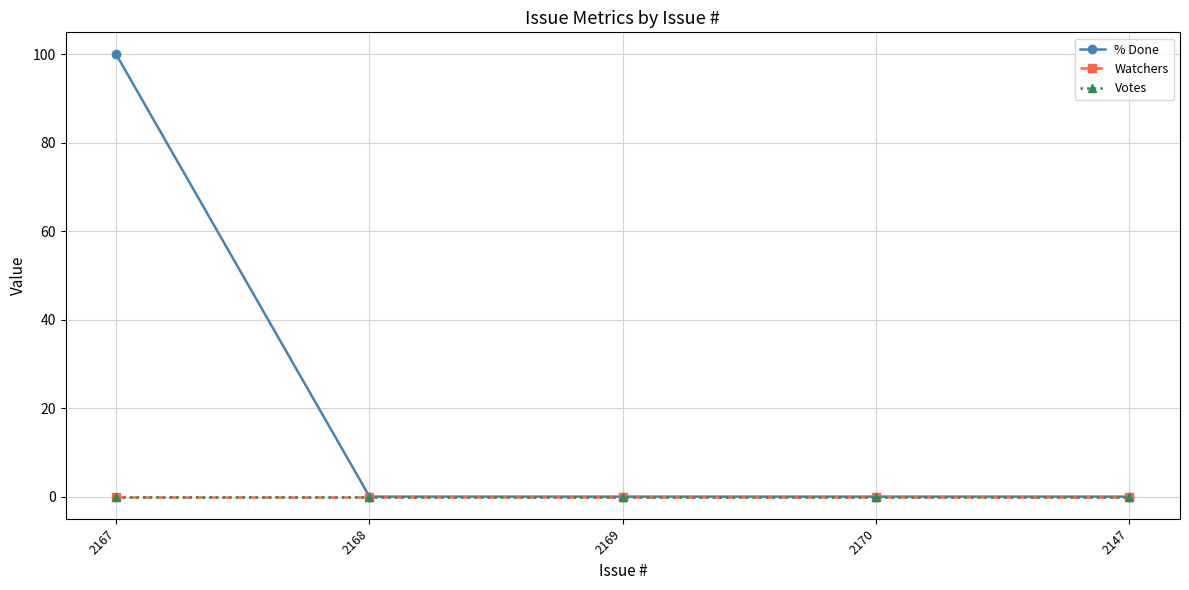

What is the average value of the % Done series?

20